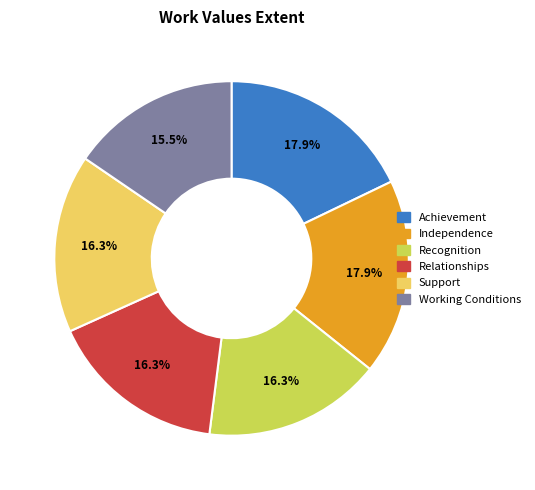

Does any single category account for the majority?

No